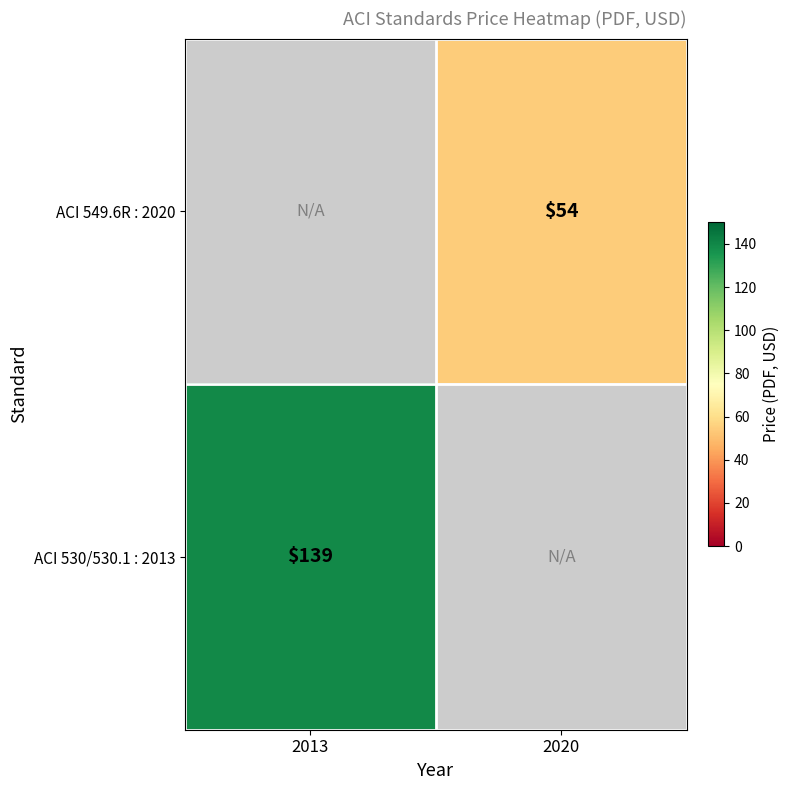

At which category is the sum across all series the highest?

2013